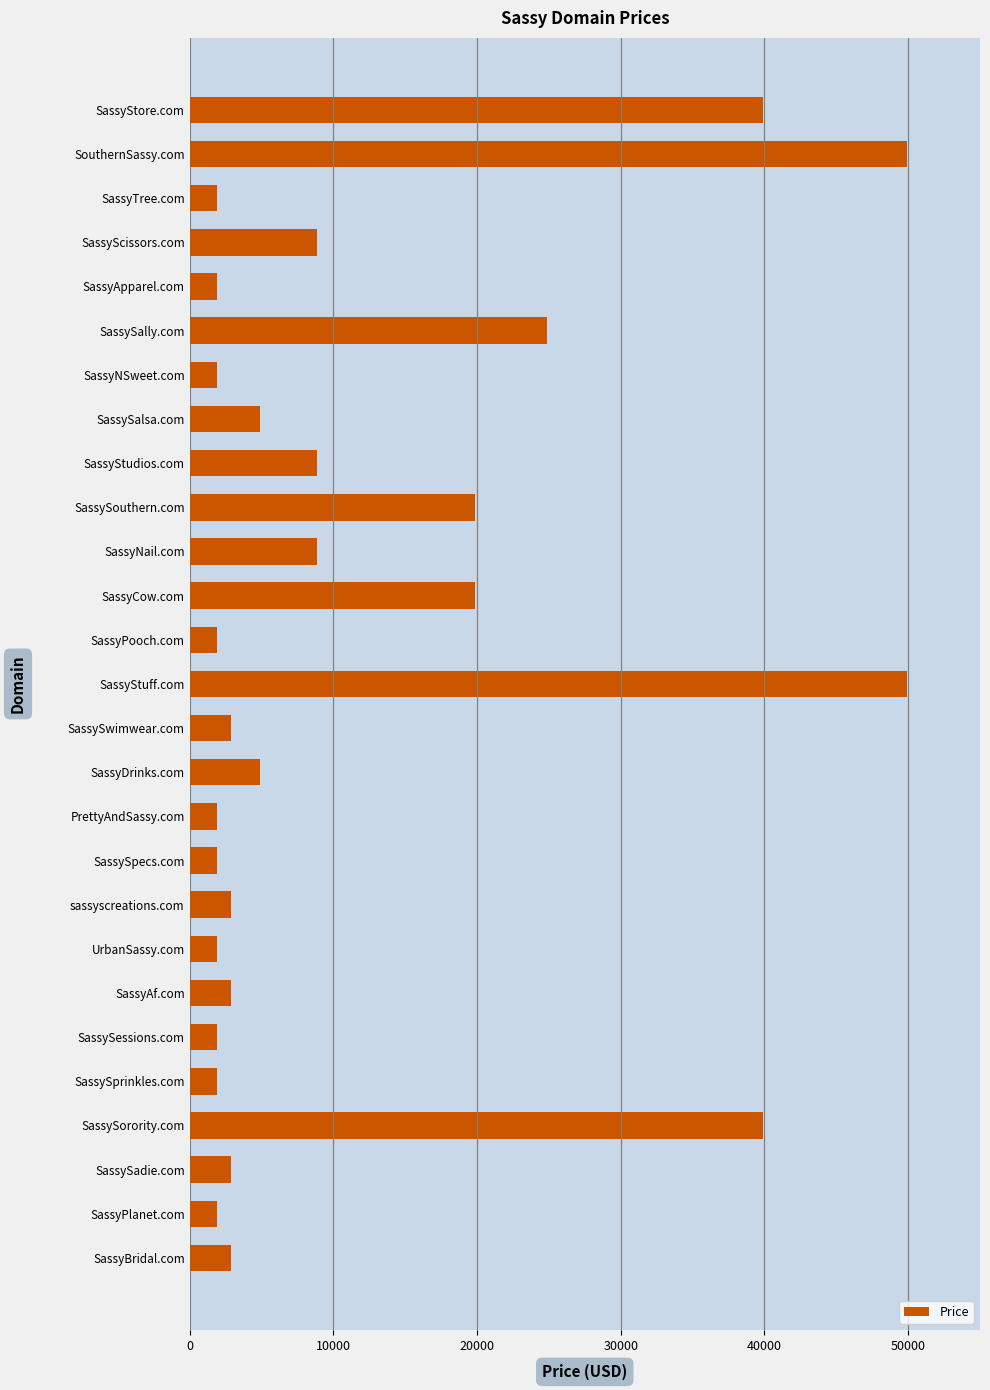

True or false: the data shows 2888 at SassyAf.com.

True